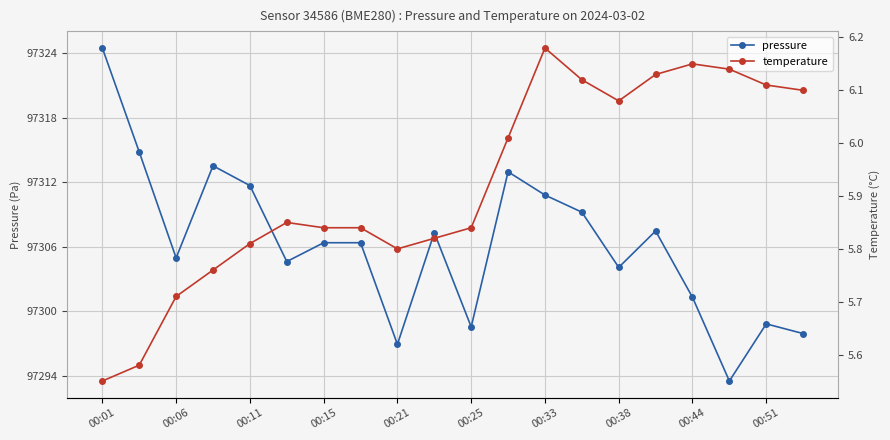

The pressure series shows 53853.3 at 00:51. True or false?

False